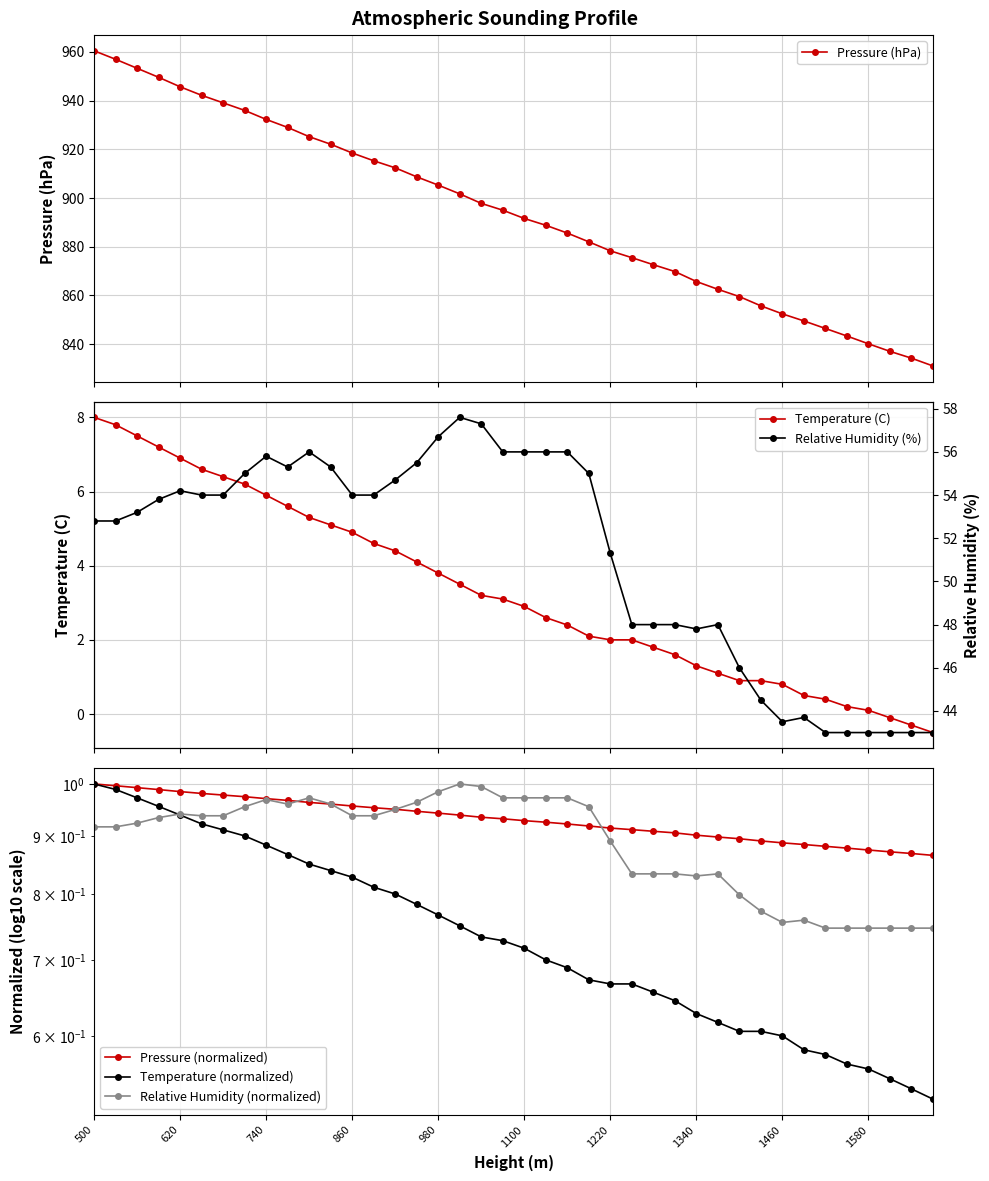

What is the value of the Pressure (hPa) point at the 25th from the left?

878.3